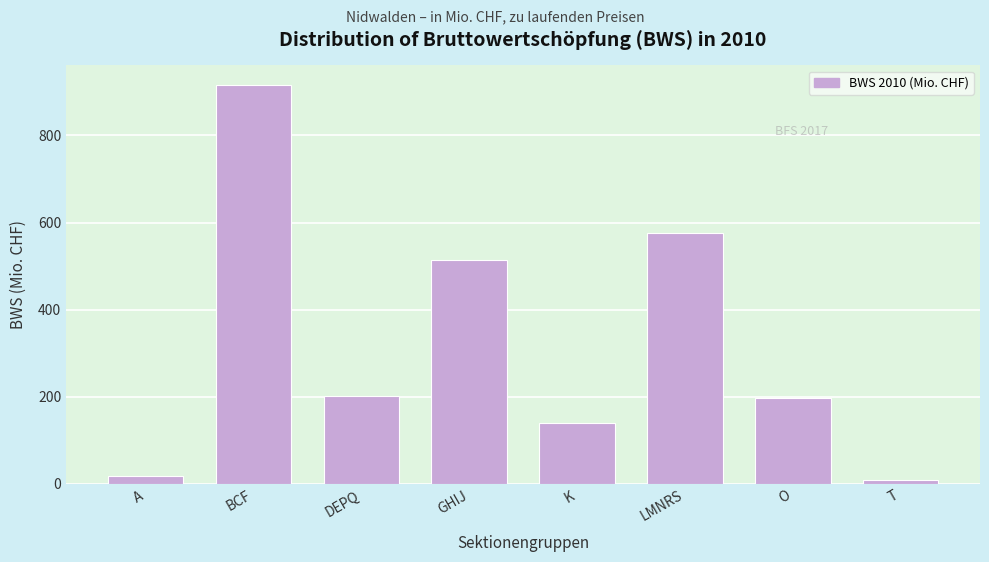

Reading left to right, list all the values displayed in this chart.

17.4	915.0	201.1	513.8	138.9	577.2	196.5	10.1